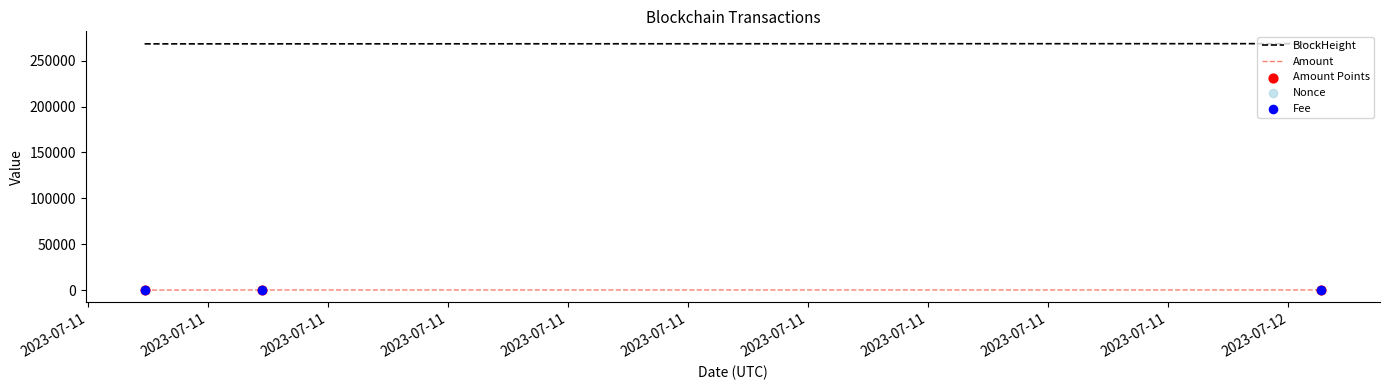

Which series has the largest total across all categories?

BlockHeight